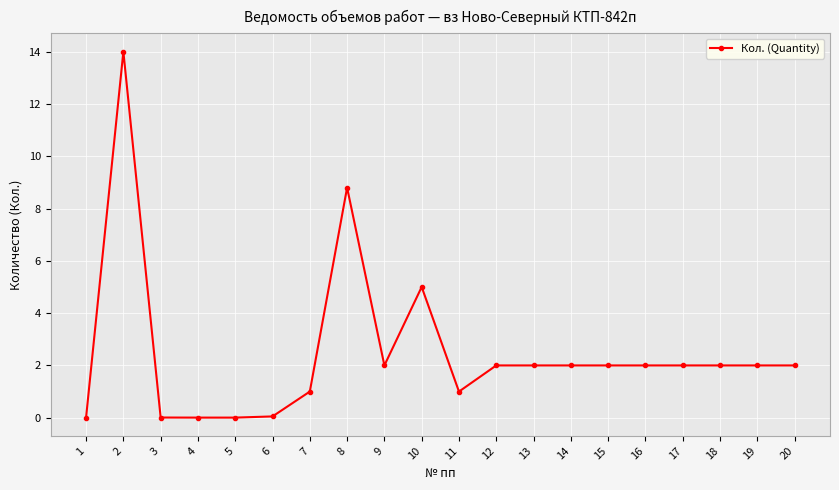

What is the difference between the second highest and second lowest values?

8.8